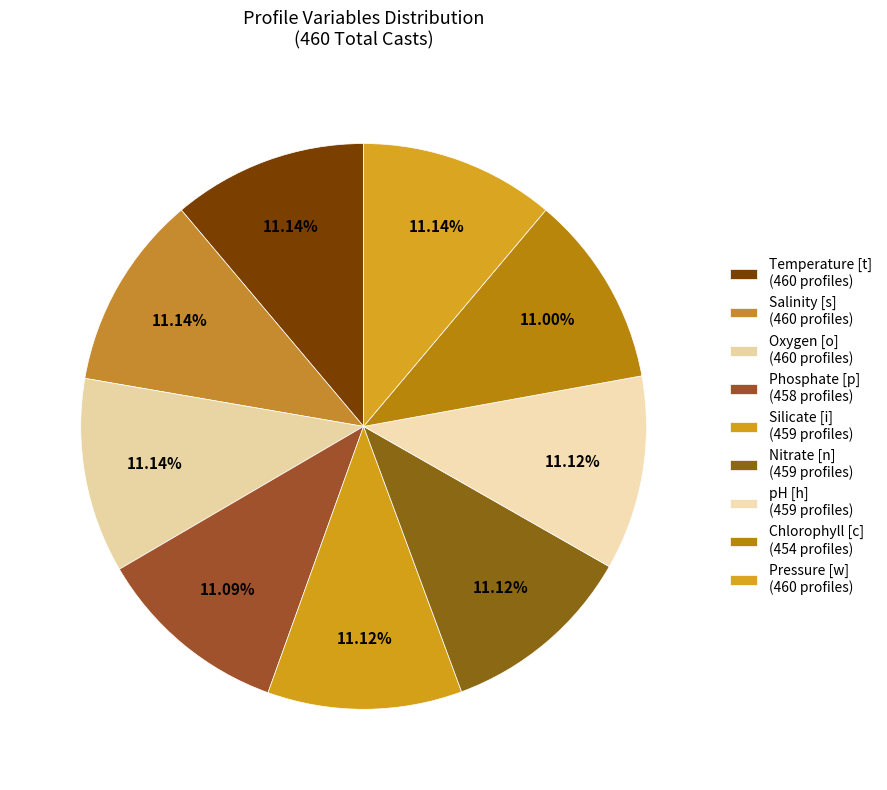

How many segments does this pie chart have?

9